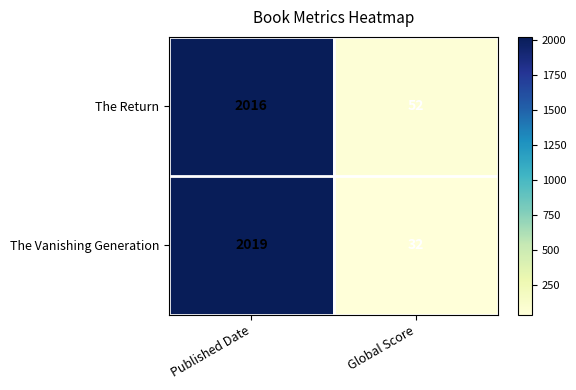

What is the total value across all series at Global Score?

84